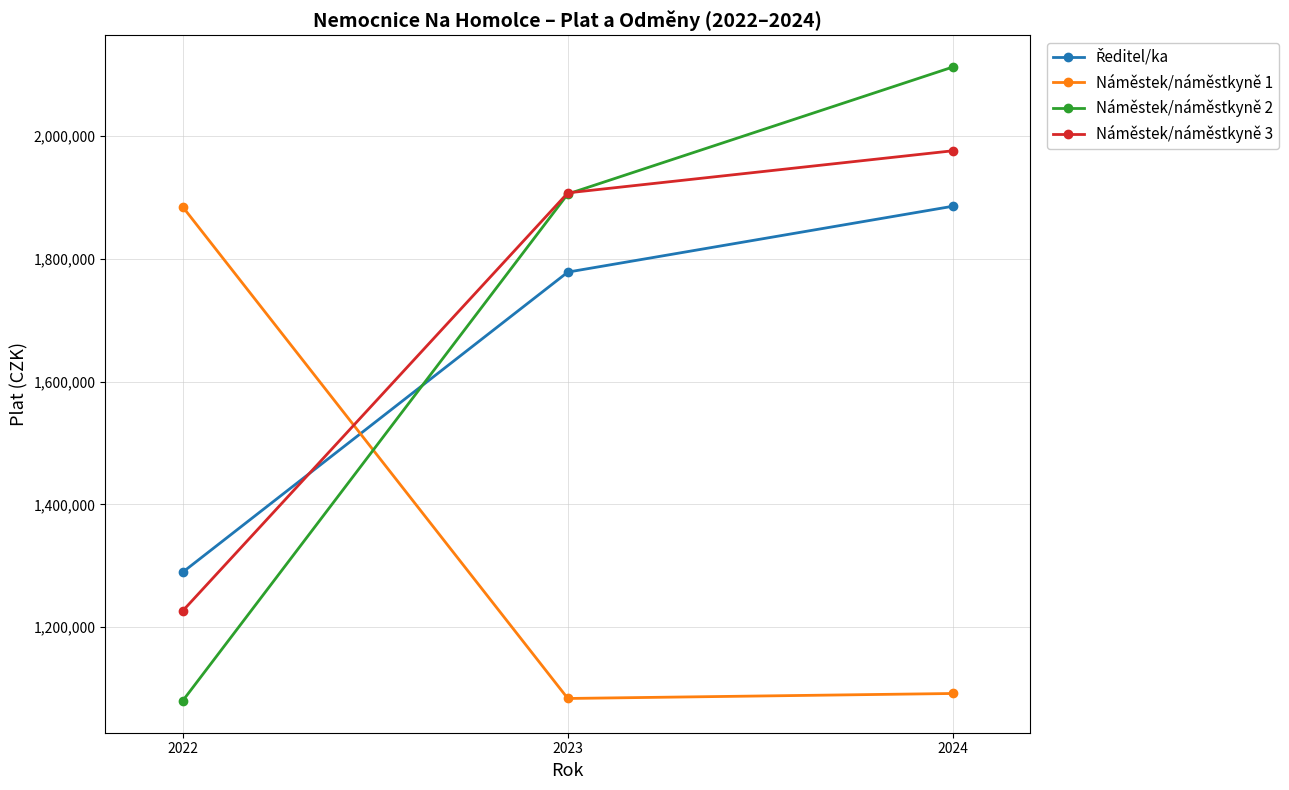

How many lines are shown in the chart?

4